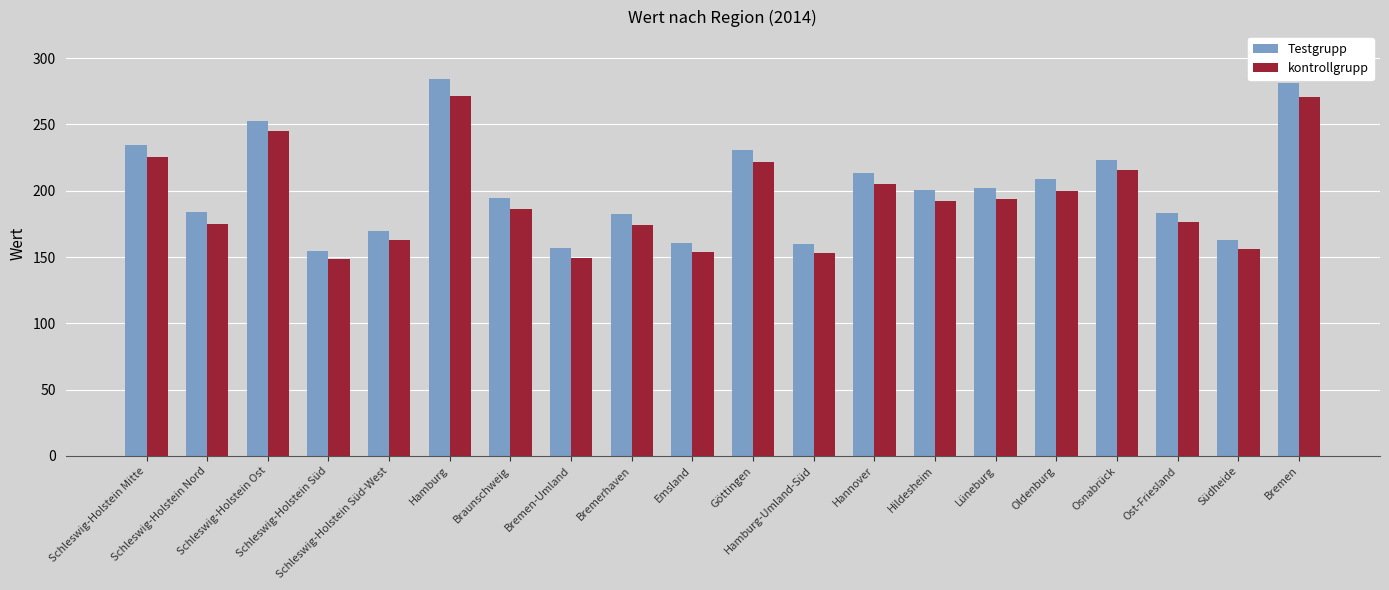

What is the value of the Testgrupp bar at the 13th from the left?

213.6